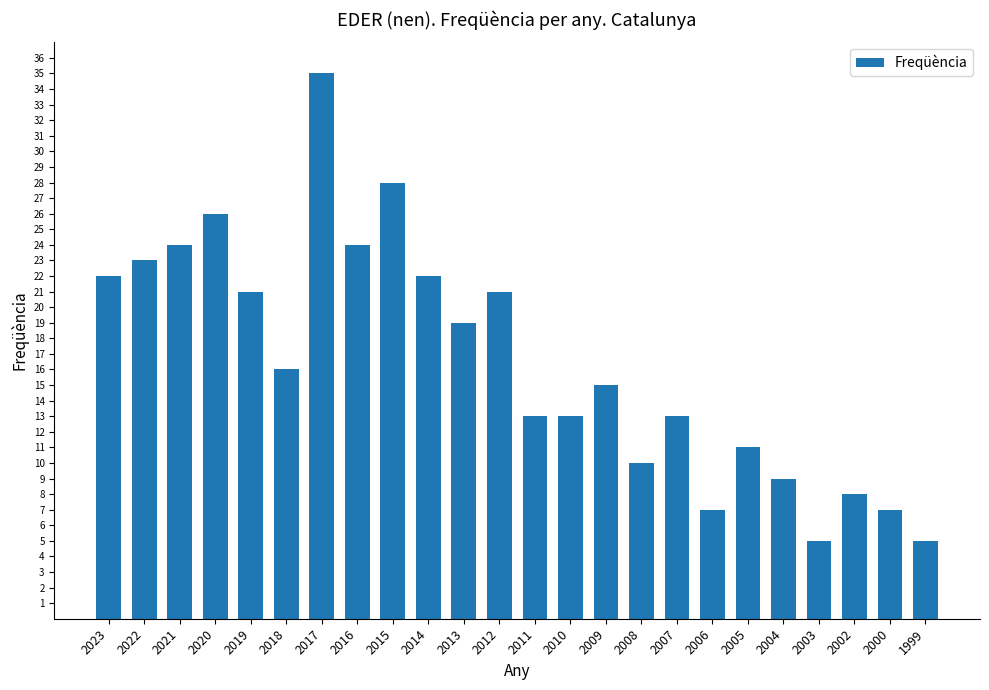

The chart shows a value of 7 at 2000. True or false?

True